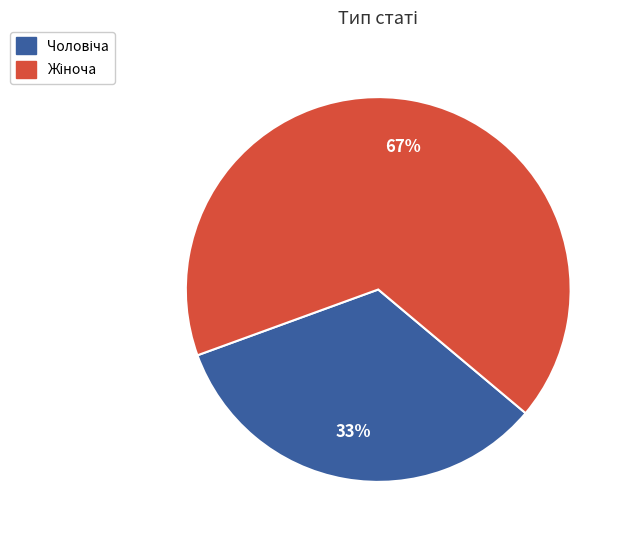

Is there a majority slice in this chart?

Yes